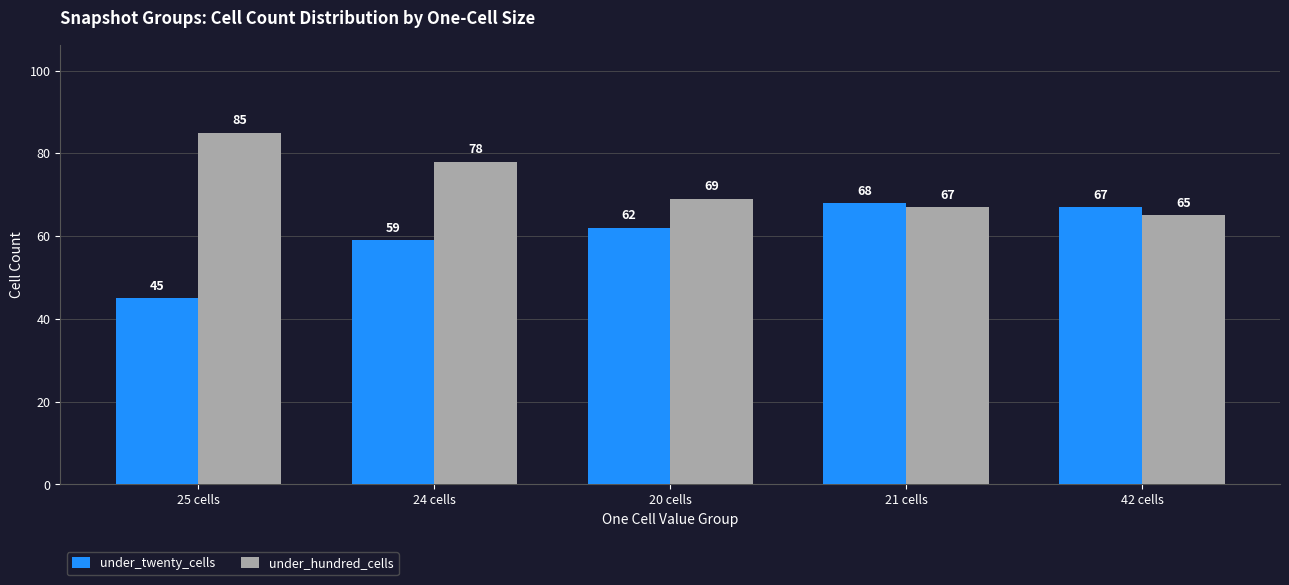

What position from the right is 24 cells?

4